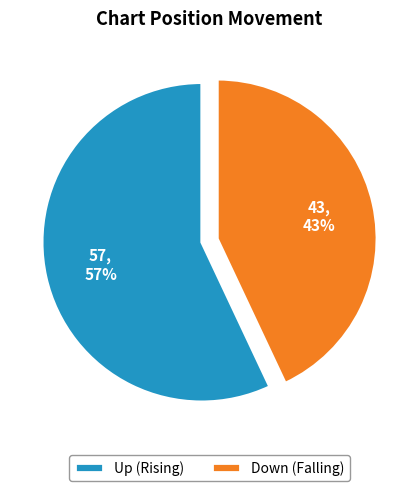

True or false: Down (Falling) accounts for 43% of the total.

True